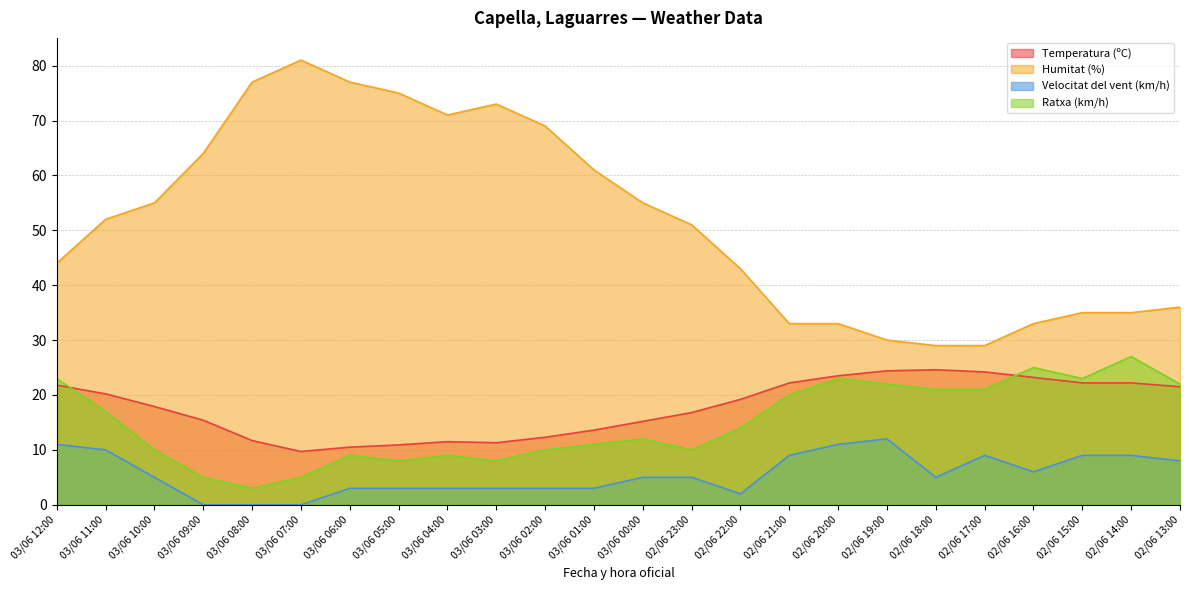

How many values in the Velocitat del vent (km/h) series exceed 5?

10